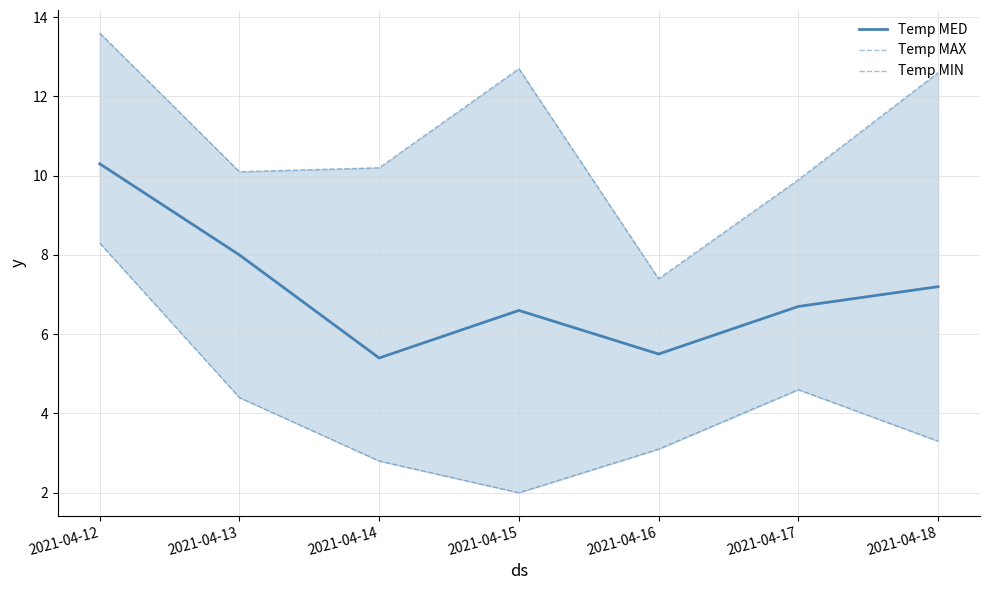

Is the value of Temp MIN at 2021-04-12 greater than the value of Temp MED at 2021-04-15?

Yes